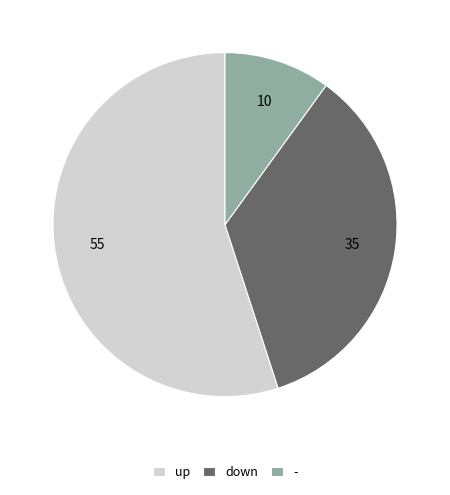

Combined, do - and up account for over 50%?

Yes